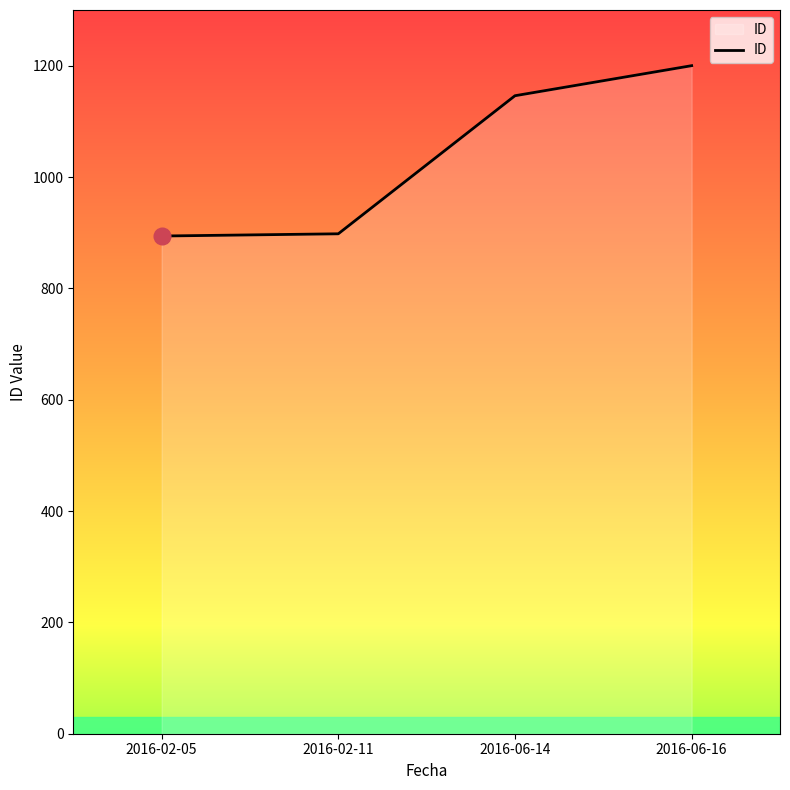

The value at 2016-02-11 is 898. True or false?

True